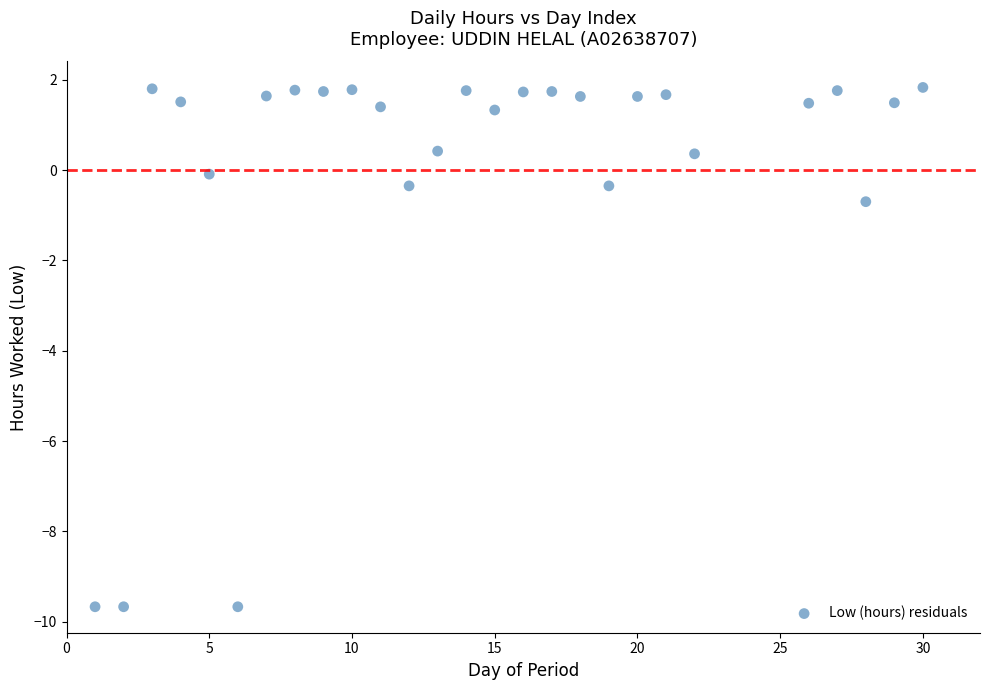

What is the range of X values (max minus min)?

29.0